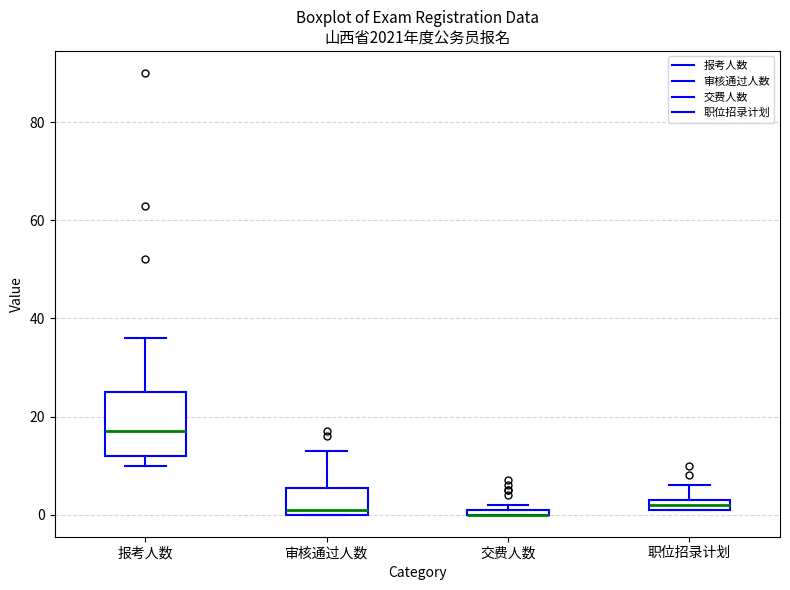

Comparing the boxes themselves (not the whiskers), which one is the tallest?

报考人数